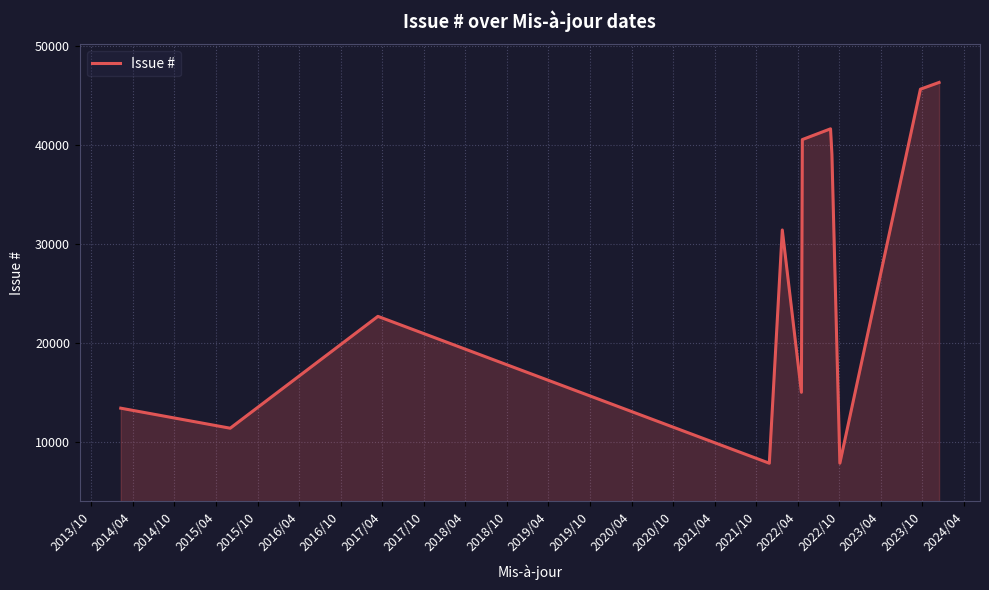

What is the greatest value displayed?

46341